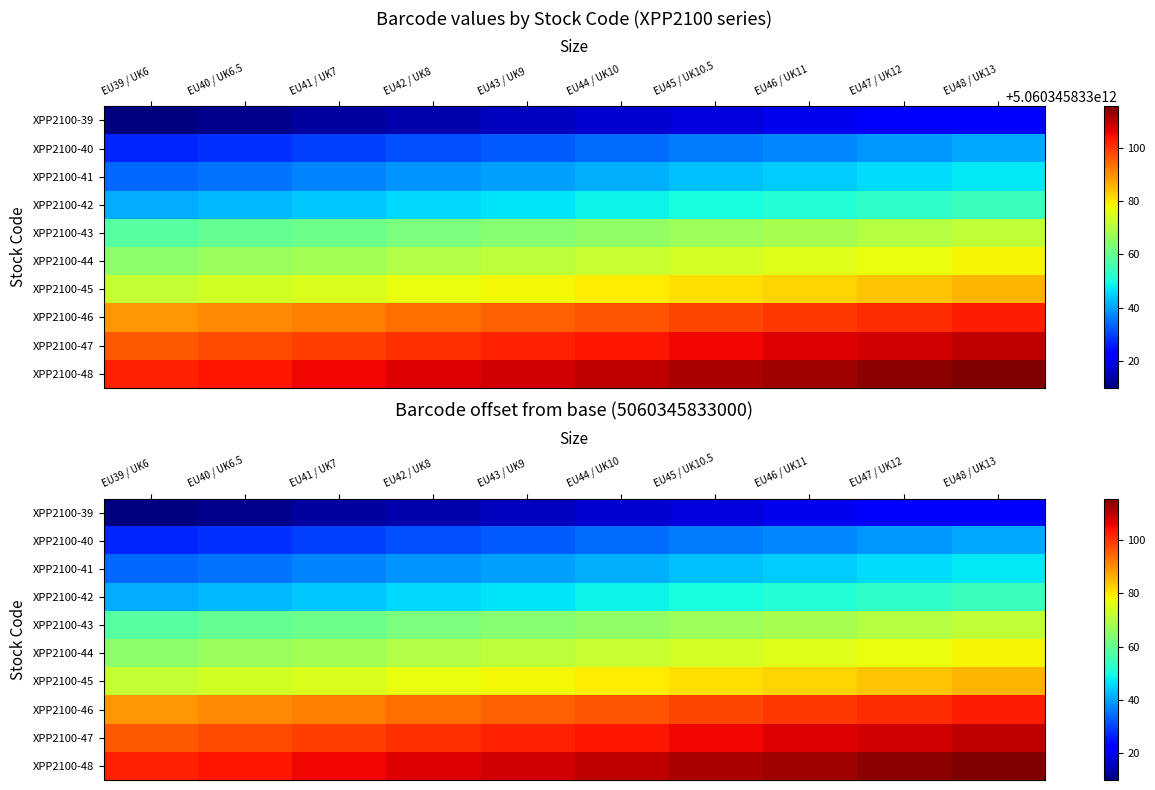

How many series are shown in this chart?

10